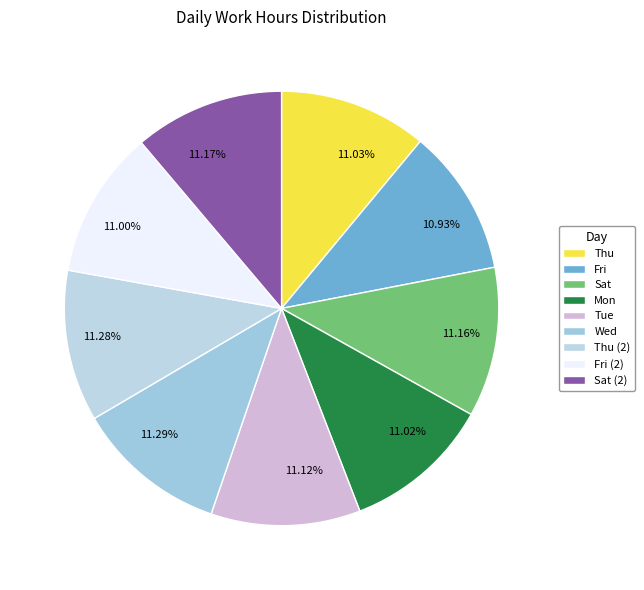

What percentage is the Thu slice, to the nearest percent?

11%